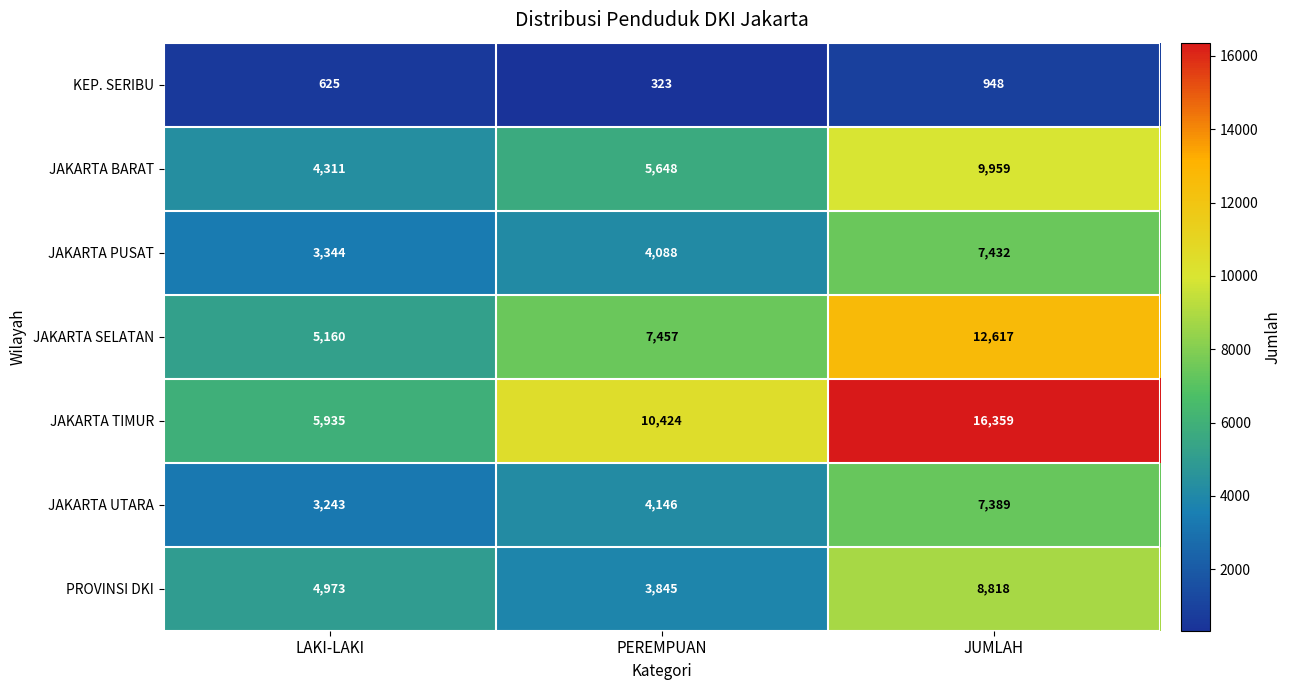

Rank the series at LAKI-LAKI from lowest to highest value.

KEP. SERIBU, JAKARTA UTARA, JAKARTA PUSAT, JAKARTA BARAT, PROVINSI DKI, JAKARTA SELATAN, JAKARTA TIMUR